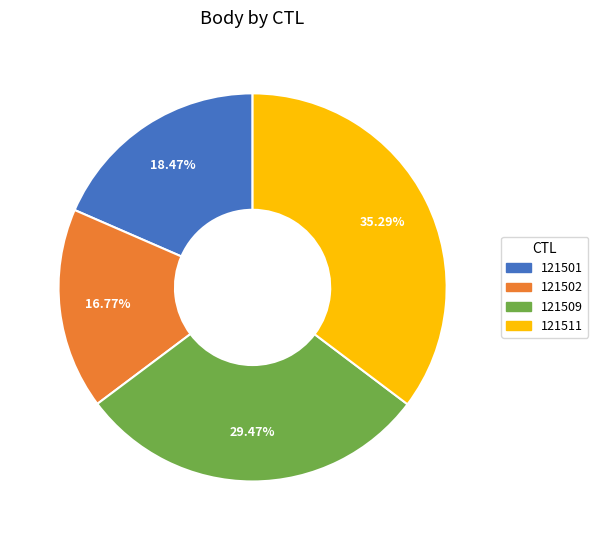

What is the smallest slice in the pie chart?

121502